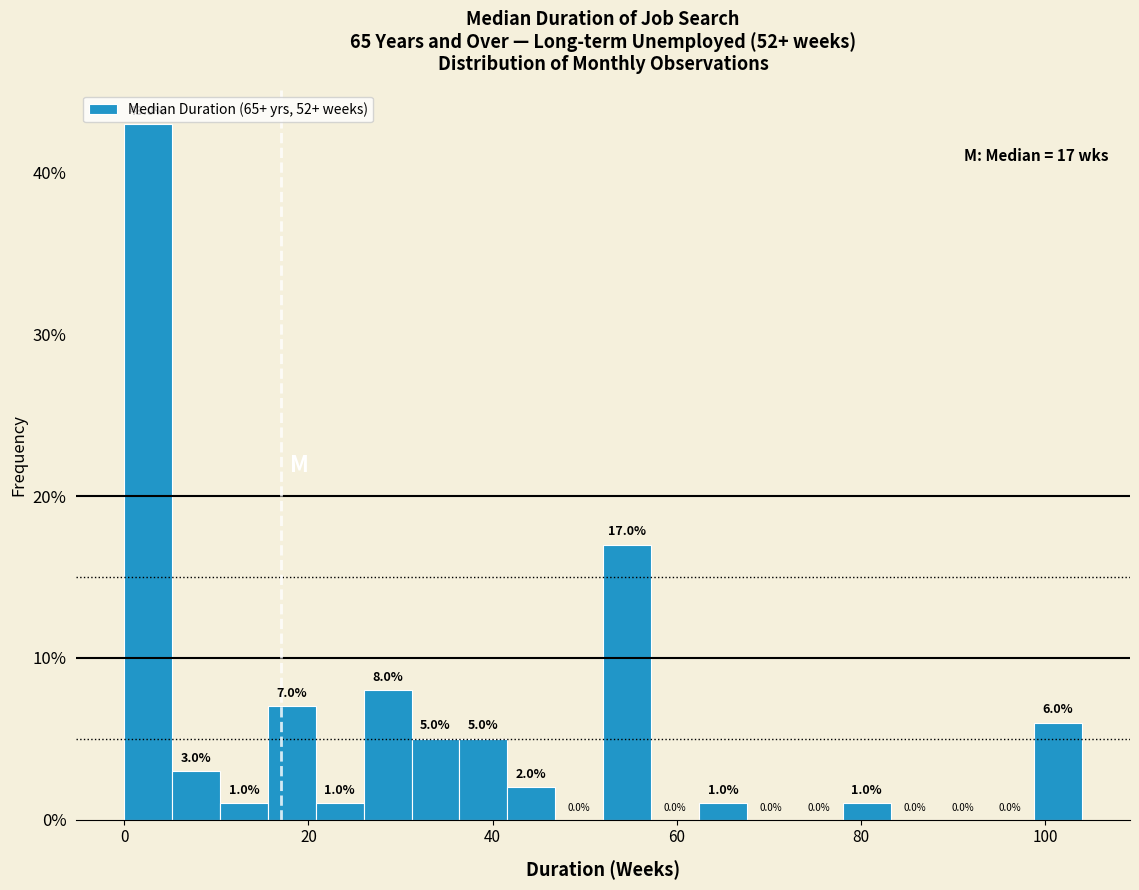

Around what value on the x-axis is the tallest bar? Give the approximate position of its centre, as read against the axis.

2